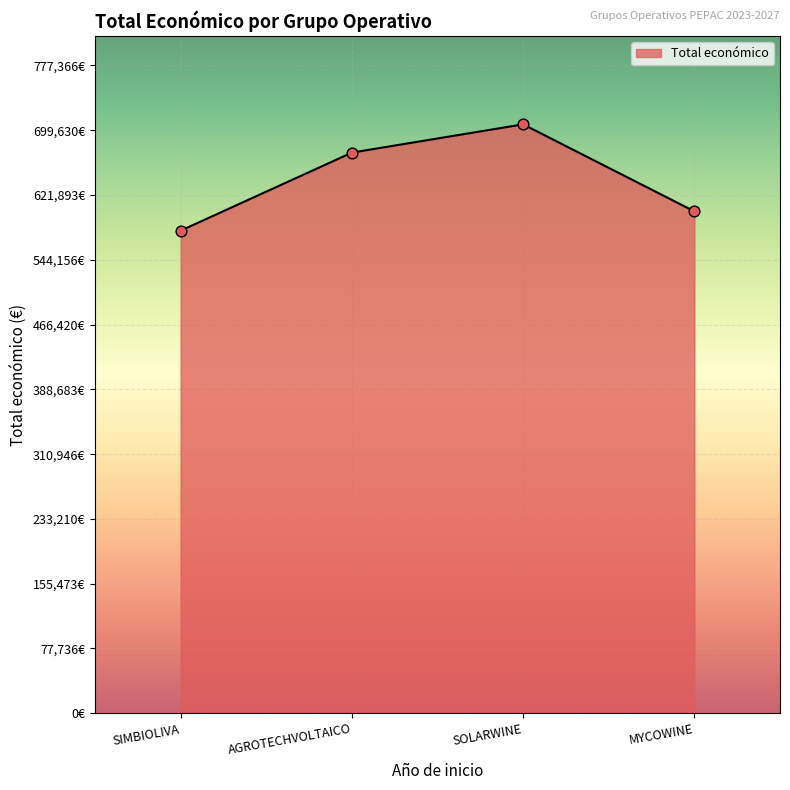

Does the chart have visible grid lines?

Yes